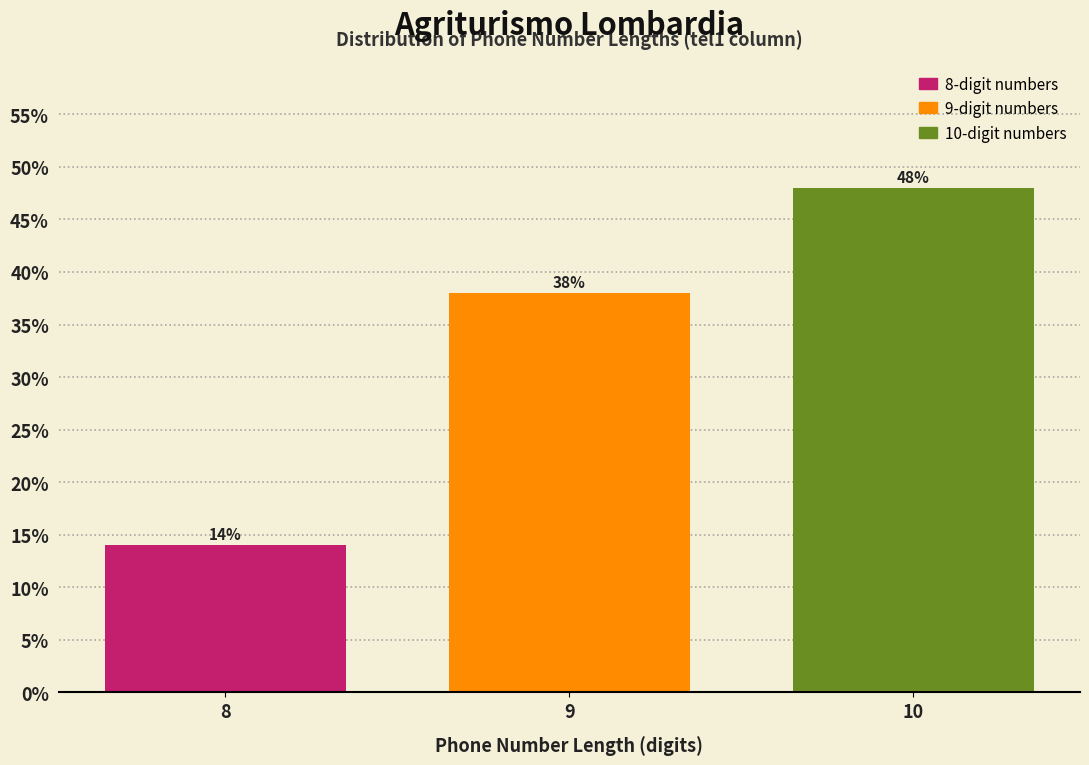

Reading left to right, transcribe all the data shown in this chart.

8=14.0	9=38.0	10=48.0